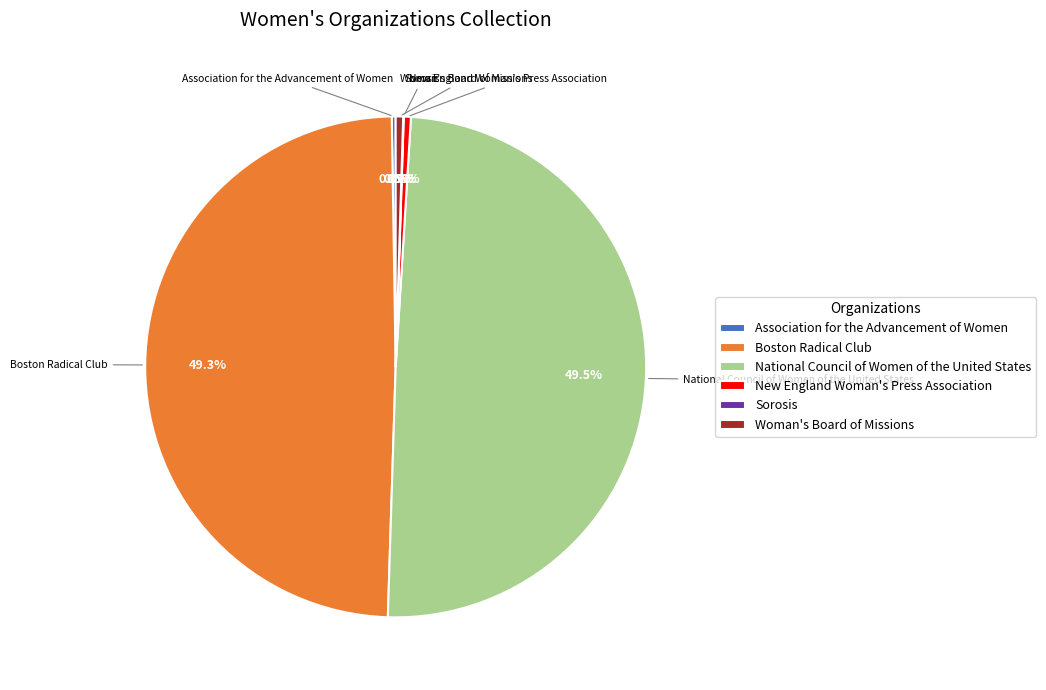

Is Boston Radical Club the majority of the pie?

No